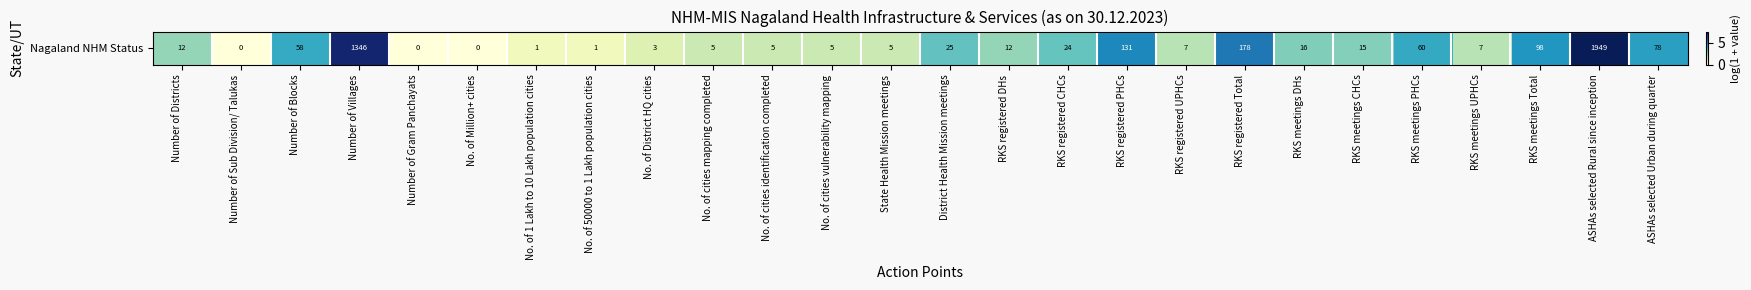

How many values are above zero?

23